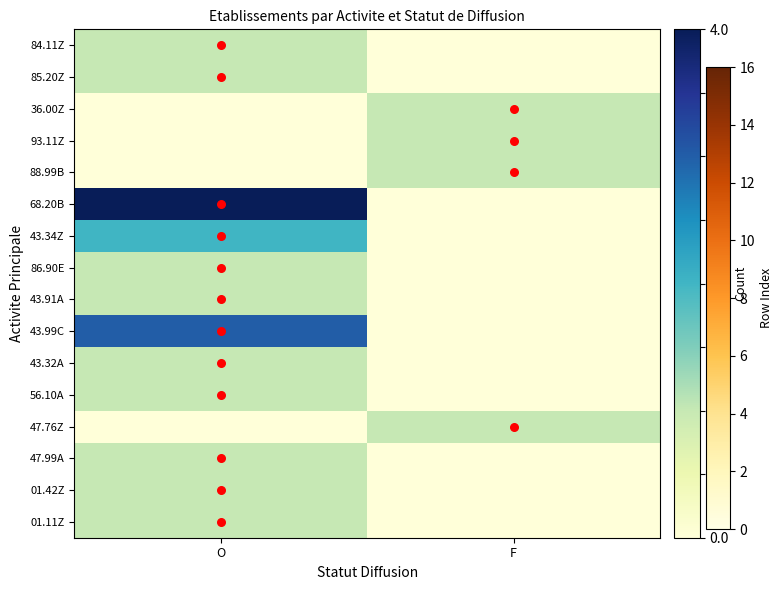

What is the spread (max minus min) of values at F?

1